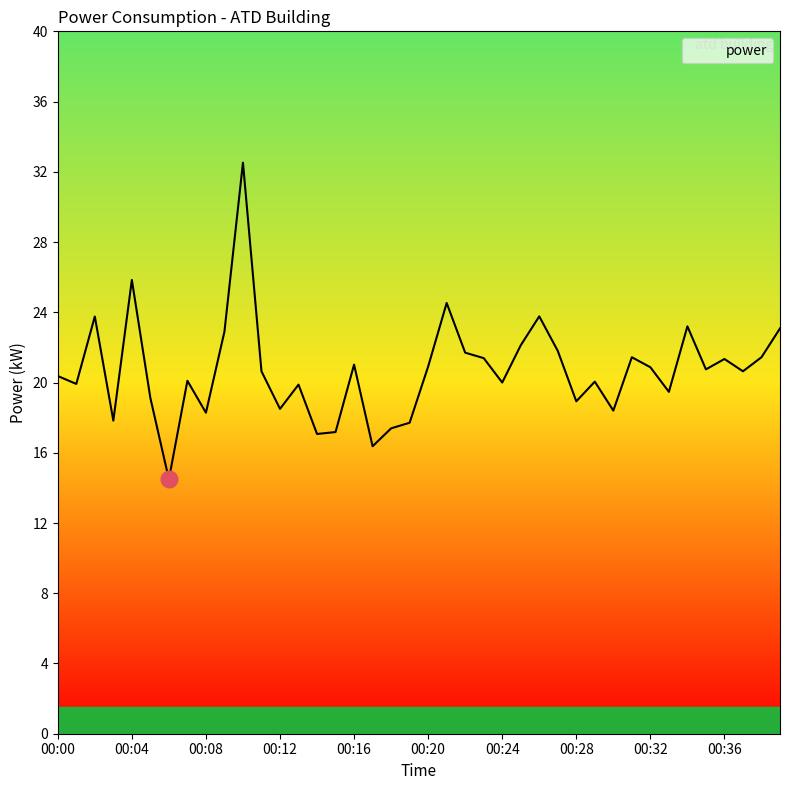

What is the minimum value shown in the chart?

14.5